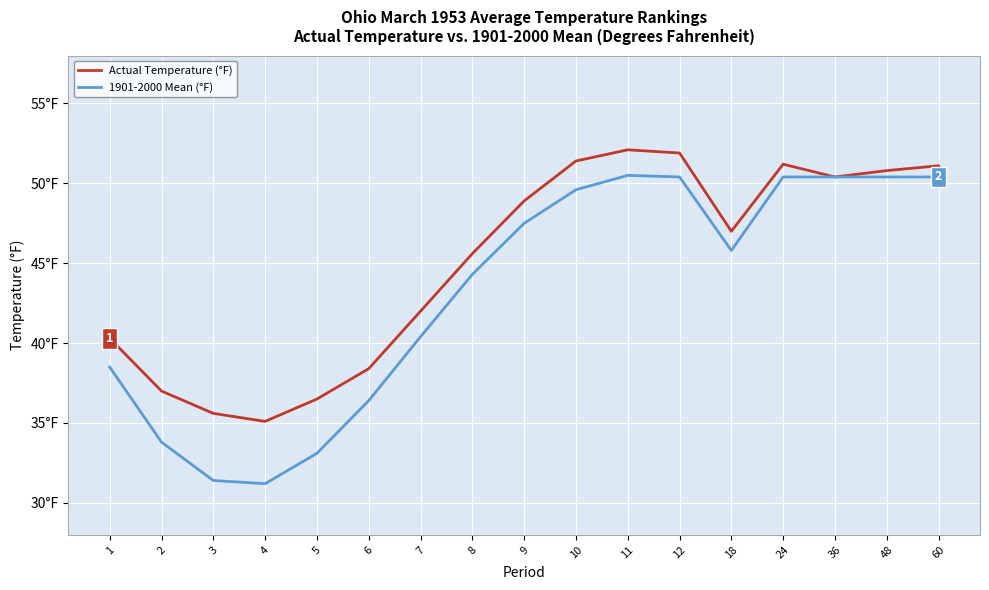

What is the value of the Actual Temperature (°F) point at the 6th from the left?

38.4